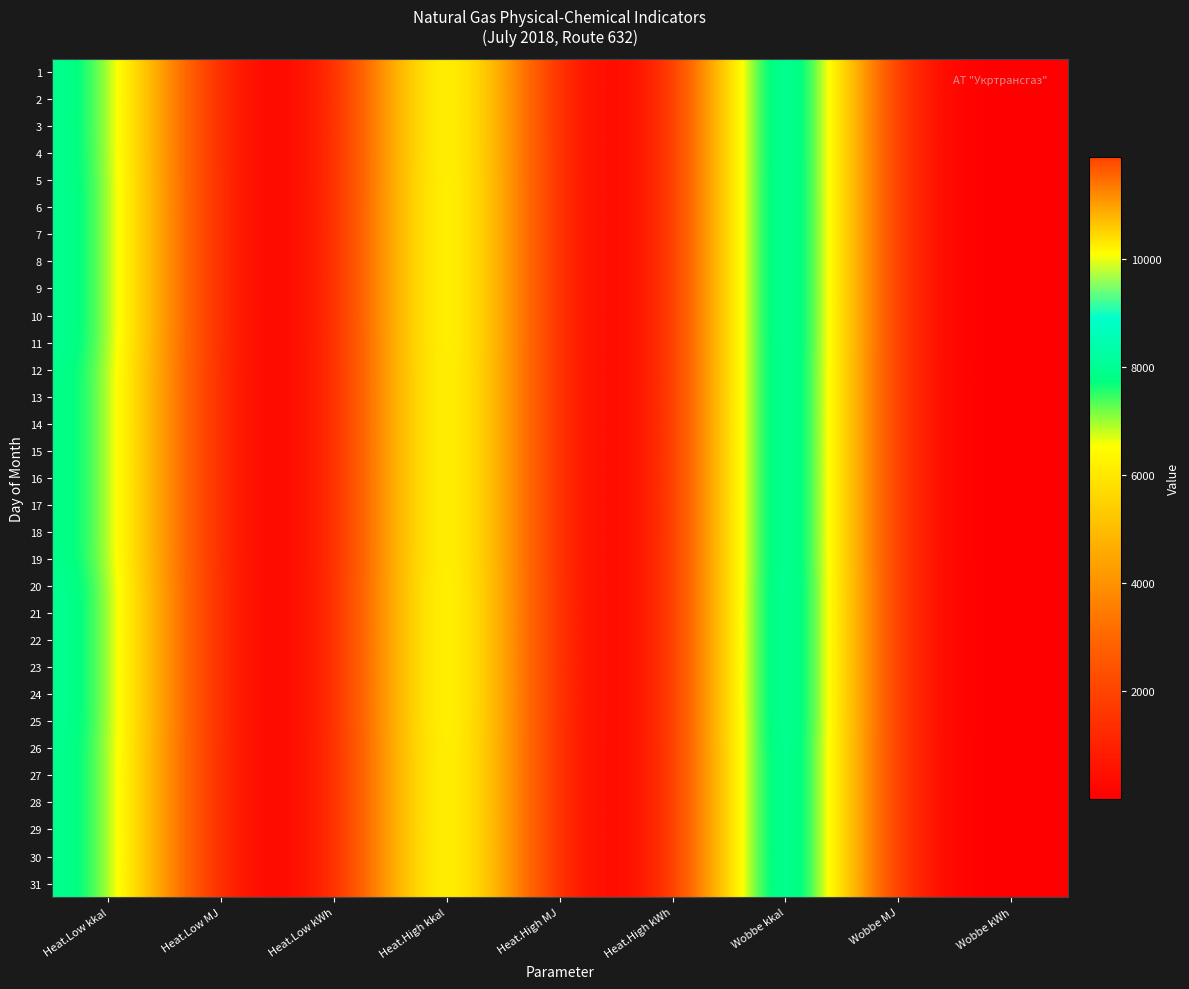

What is the smallest value displayed?

9.6